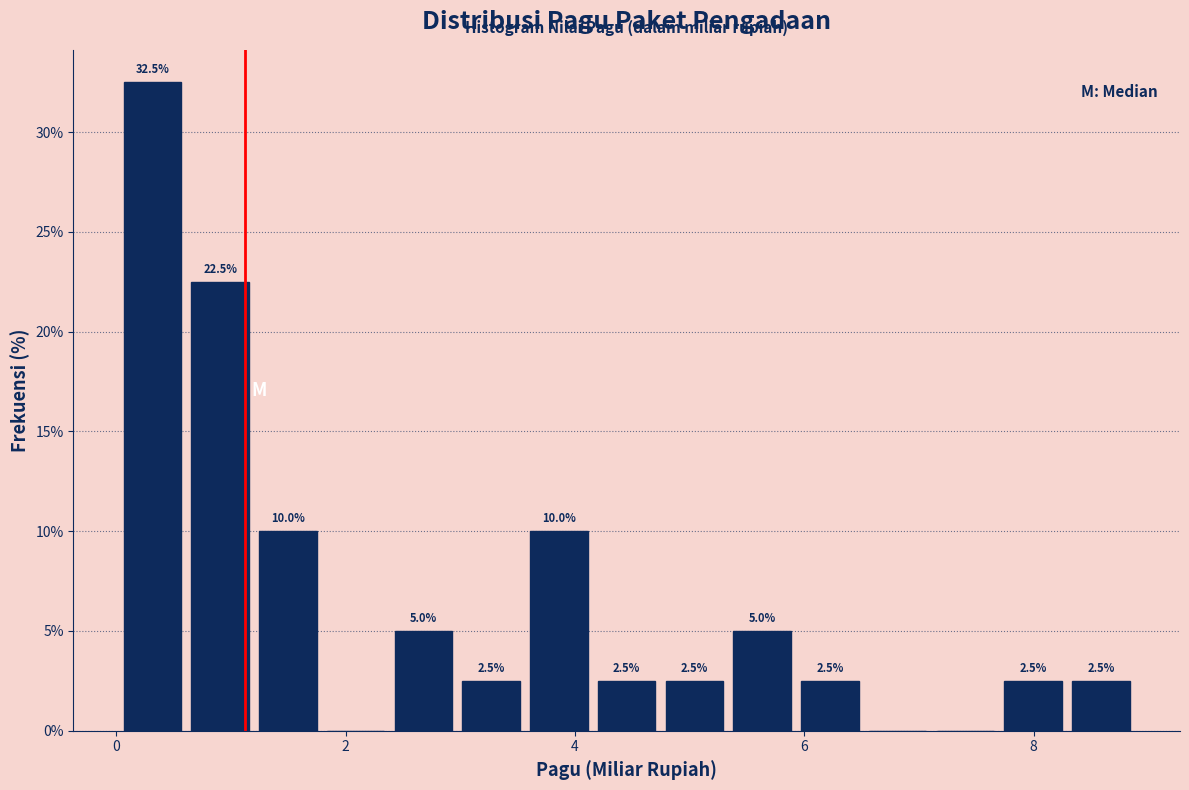

Around what value on the x-axis is the tallest bar? Give the approximate position of its centre, as read against the axis.

0.4